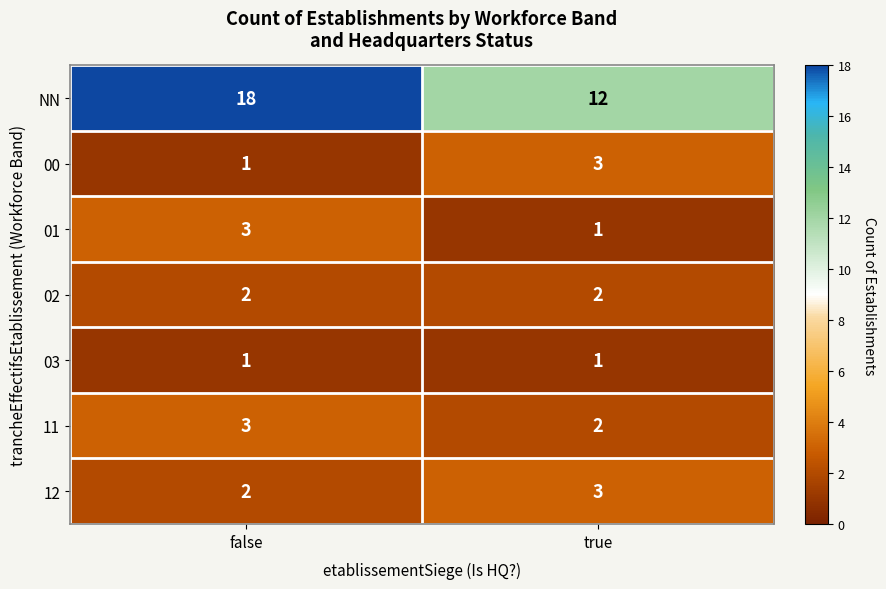

Which series has the largest range (max minus min)?

NN